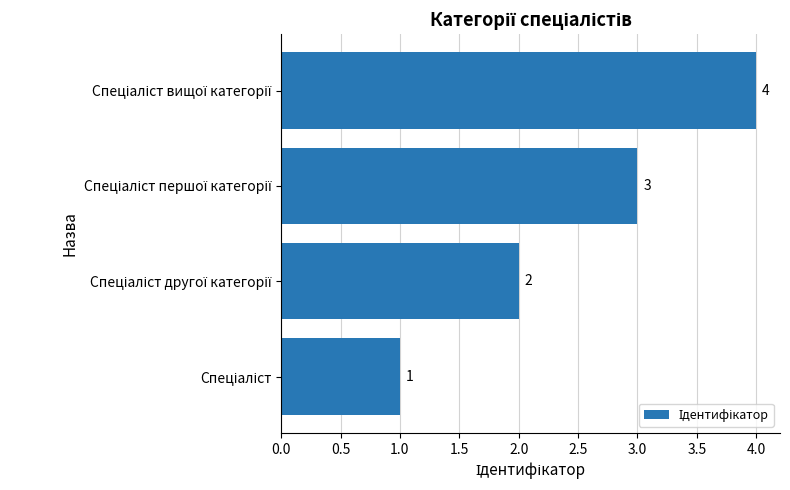

What is the maximum value shown in the chart?

4